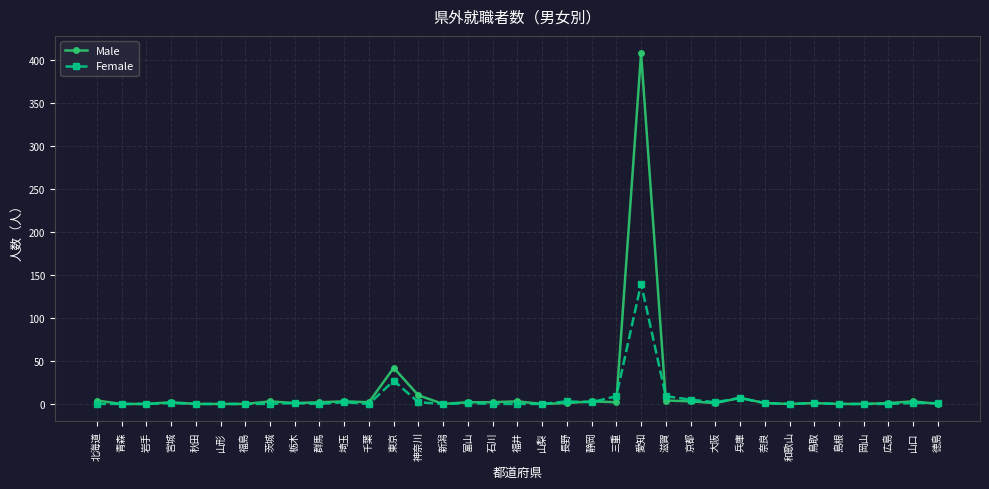

At which category is the sum across all series the highest?

愛知